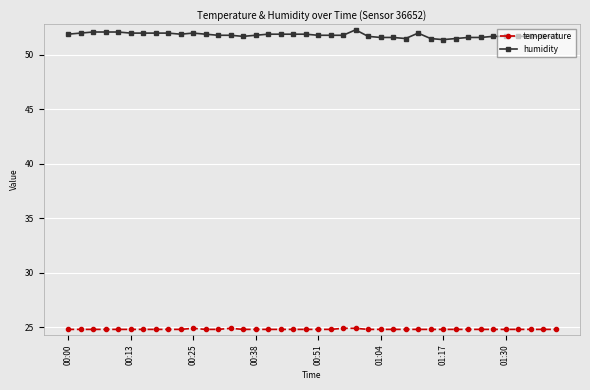

What is the value of the temperature point at the 21st from the left?

24.8